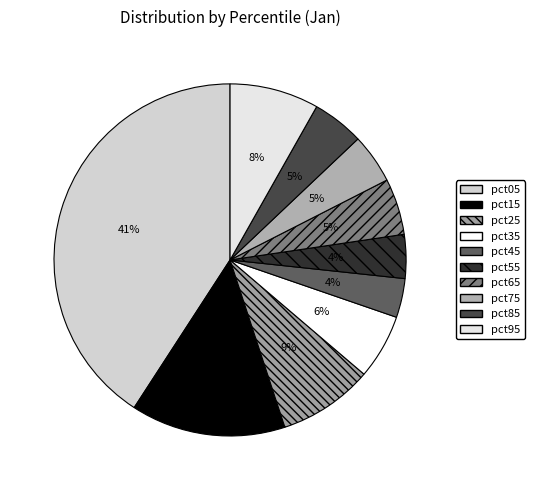

How many slices are in this pie chart?

10